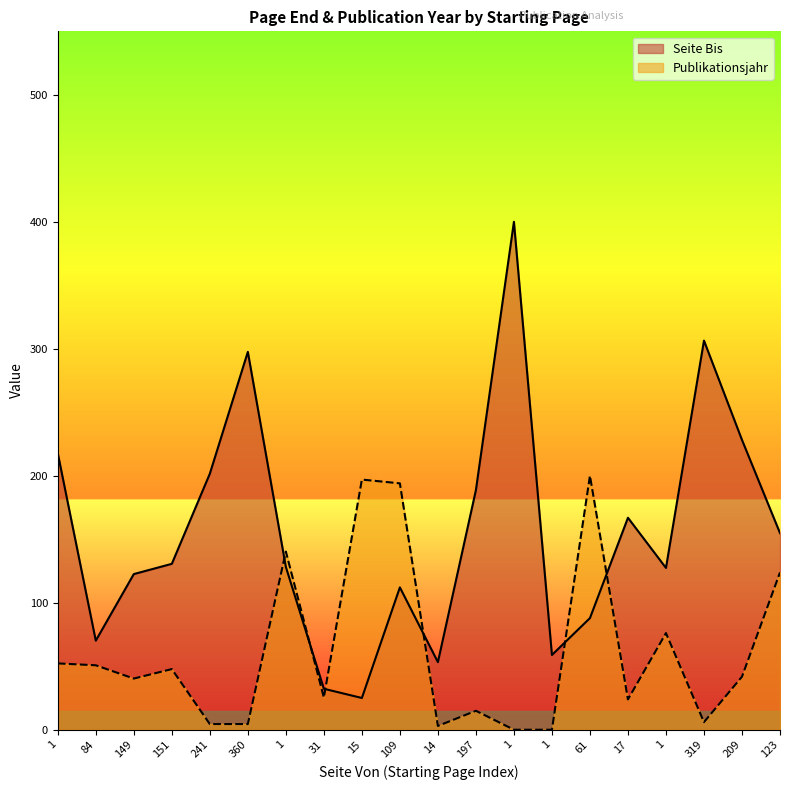

Reading left to right, extract all data points from this chart.

Seite Bis: 1=217.7	84=70.2	149=122.6	151=130.6	241=201.6	360=297.6	1=128.2	31=32.3	15=25.0	109=112.1	14=53.2	197=188.7	1=400.0	1=58.9	61=87.9	17=166.9	1=127.4	319=306.5	209=228.2	123=154.8
Publikationsjahr: 1=52.2	84=50.7	149=40.3	151=47.8	241=4.5	360=4.5	1=140.3	31=25.4	15=197.0	109=194.0	14=3.0	197=14.9	1=0.0	1=0.0	61=200.0	17=23.9	1=76.1	319=6.0	209=41.8	123=123.9